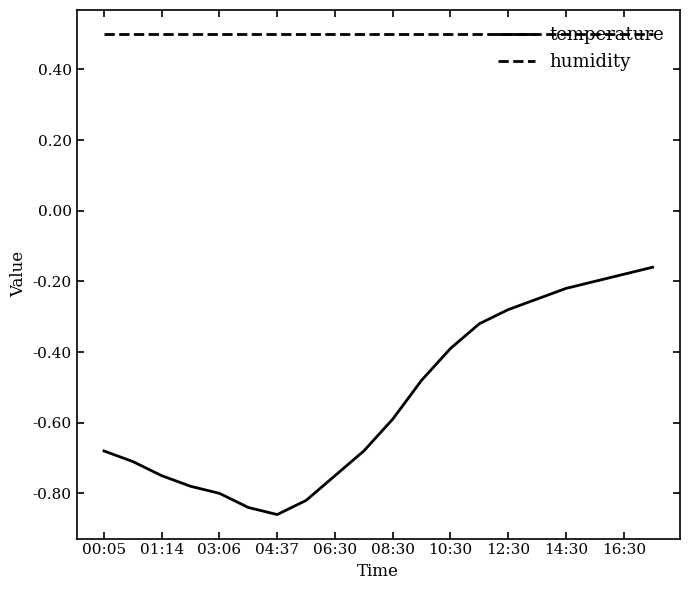

Which series has the widest spread of values?

temperature